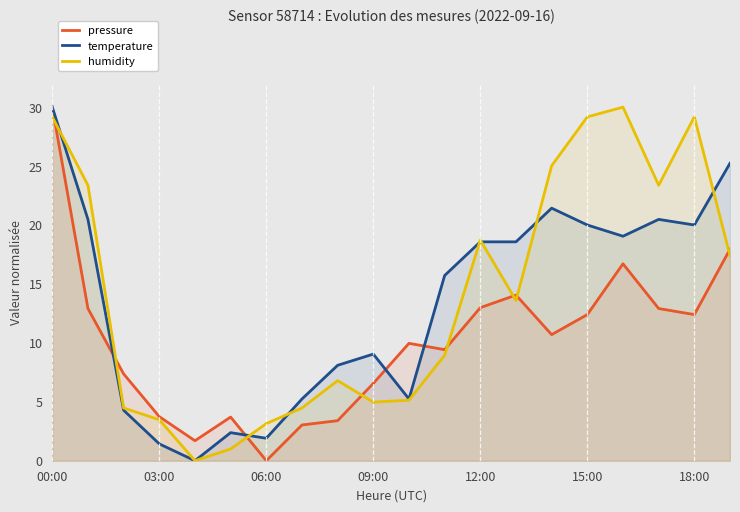

What is the total value across all series at 15:00?

61.6